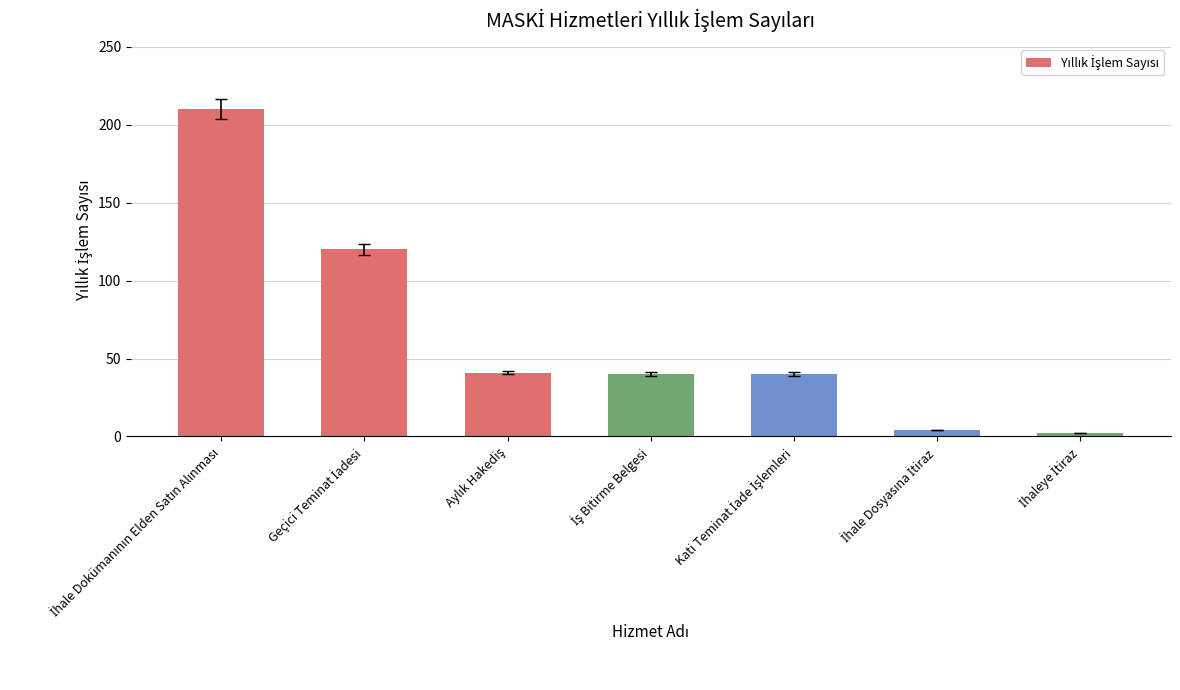

What is the difference between the maximum and minimum values?

208